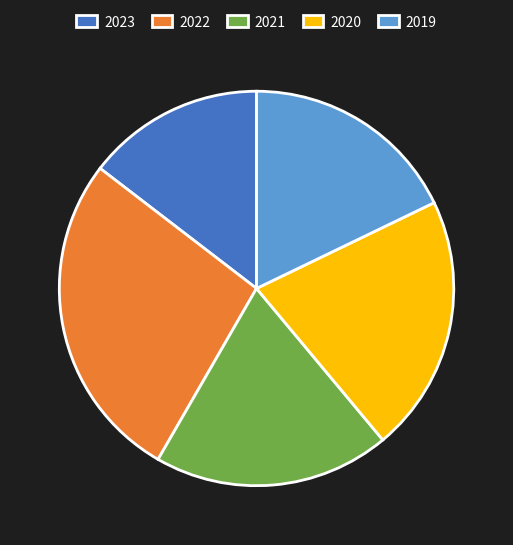

Which has a higher value, 2019 or 2021?

2021